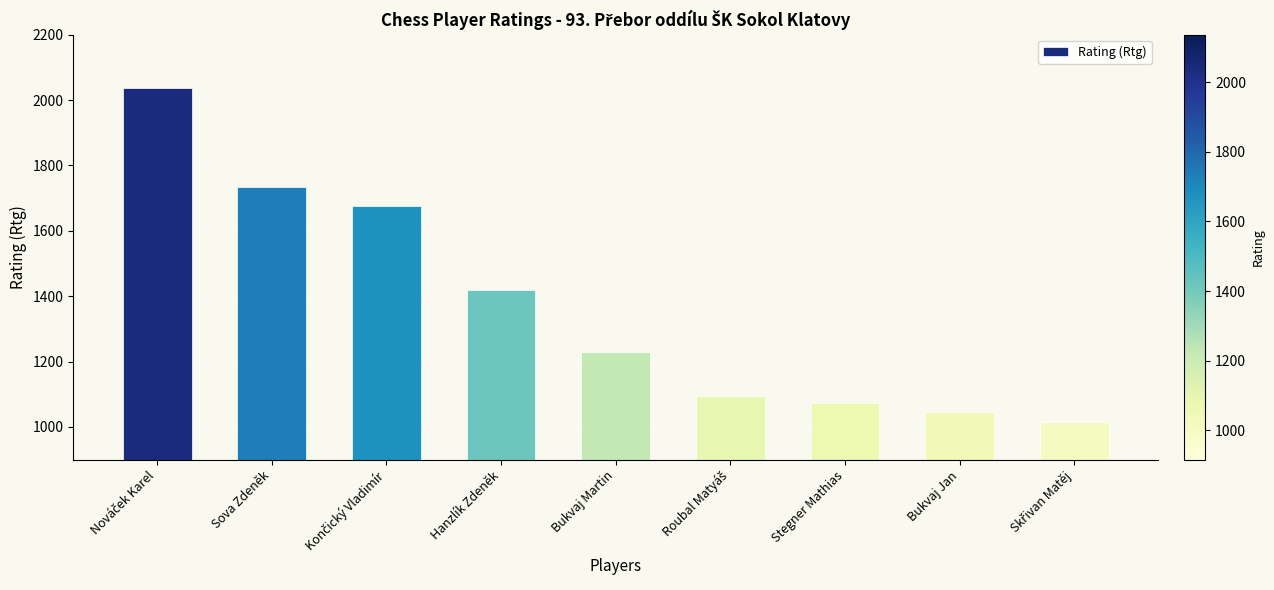

What is the maximum value shown in the chart?

2036